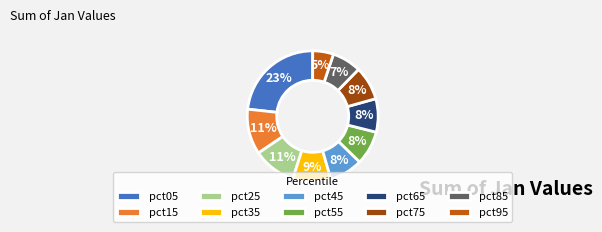

Which slice is the largest?

pct05